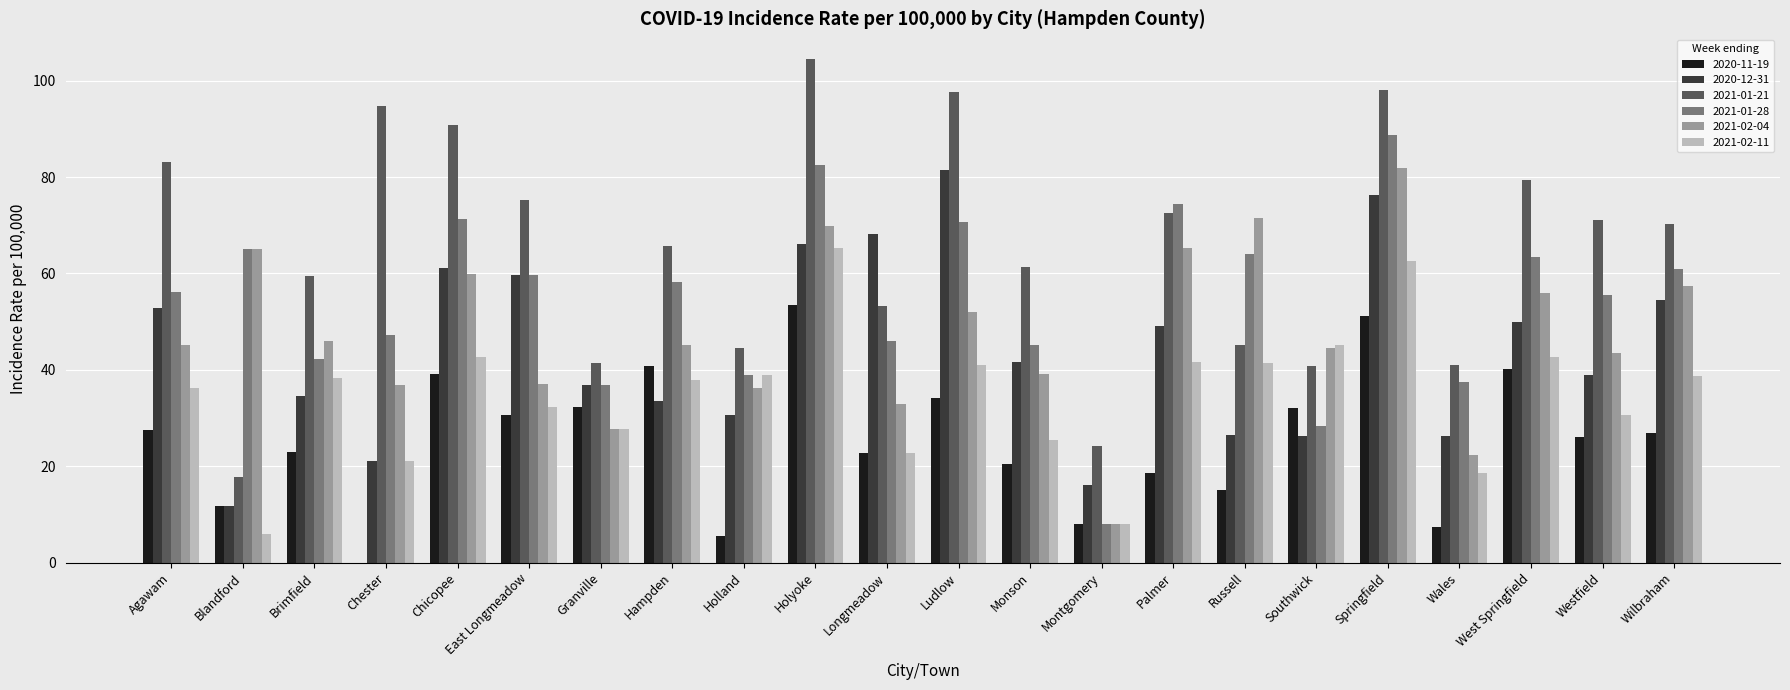

Between Granville and Longmeadow, which series saw the biggest shift?

2020-12-31